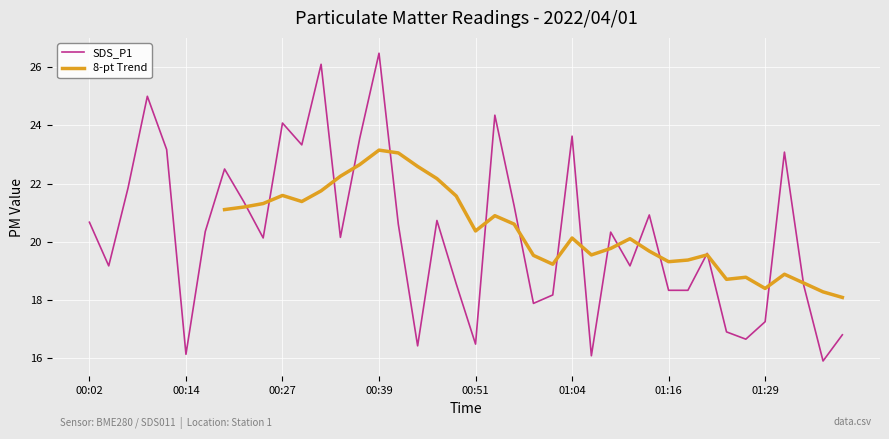

True or false: the data has more than 2 interior local peaks.

True